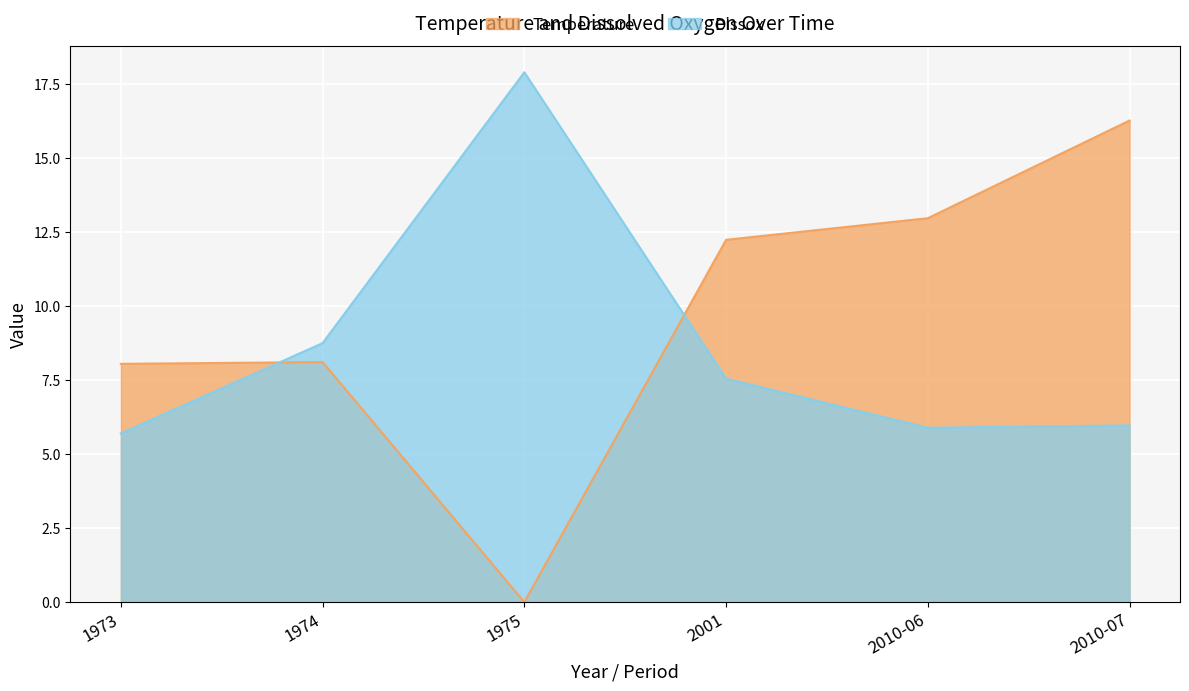

True or false: Dissox has more than 1 interior local peaks.

False